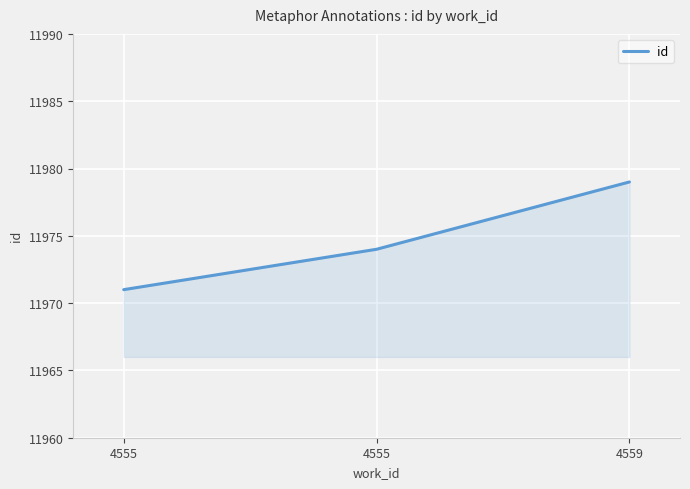

Rank the categories by value from lowest to highest.

4555, 4555, 4559